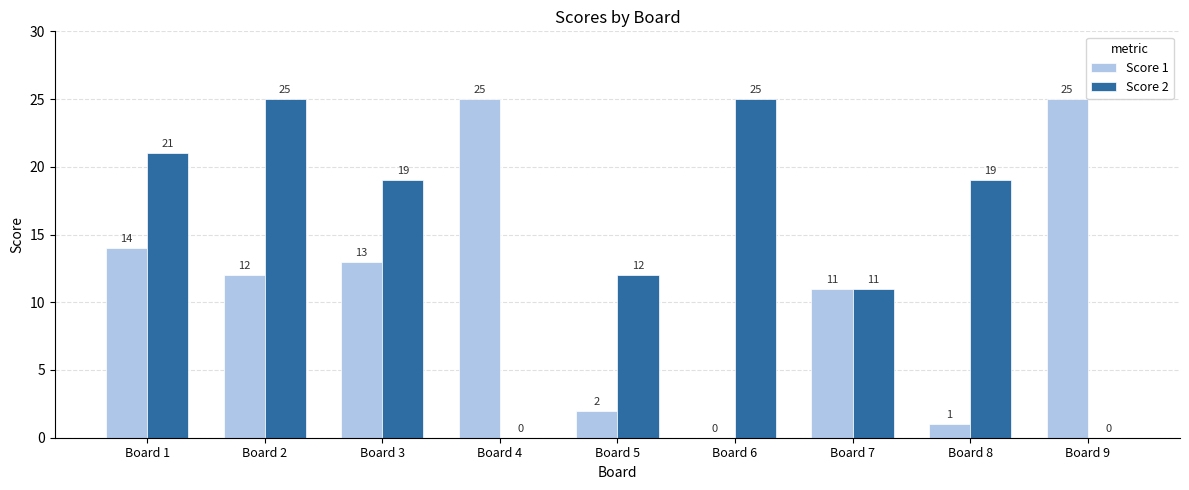

What is the sum of all Score 2 values?

132